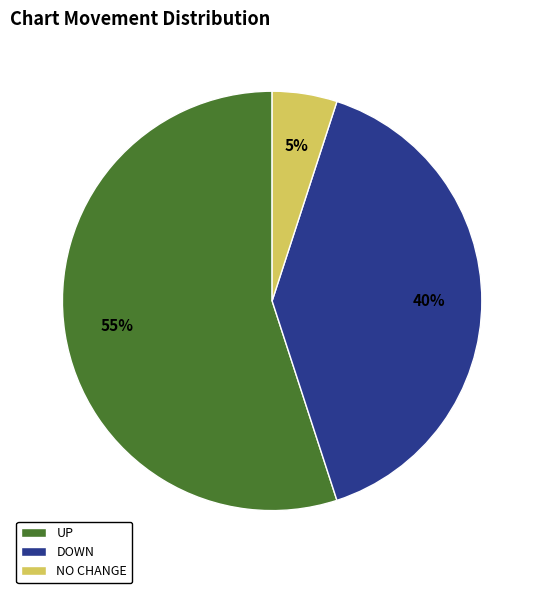

To the nearest percent, what is the difference between the DOWN and NO CHANGE slice percentages?

35%